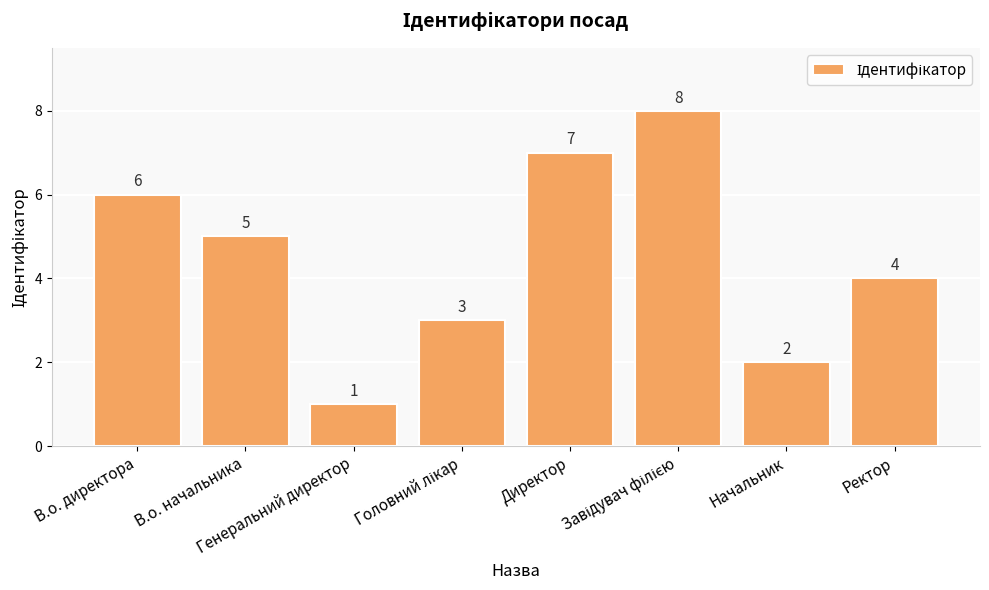

What is the difference between the maximum and minimum values?

7